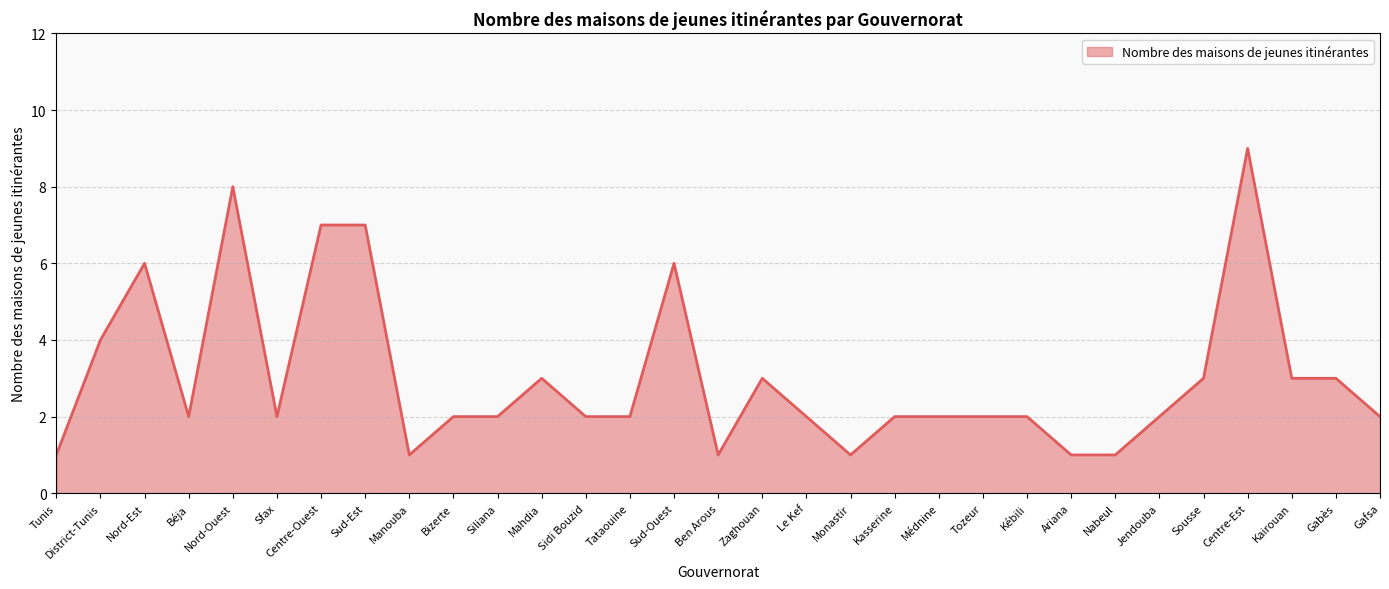

Count the number of data series in this chart.

1